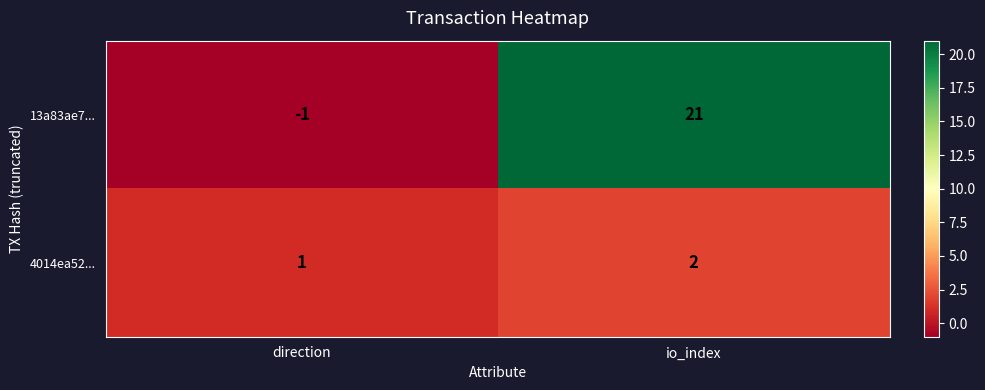

Which series has the largest total across all categories?

13a83ae7...